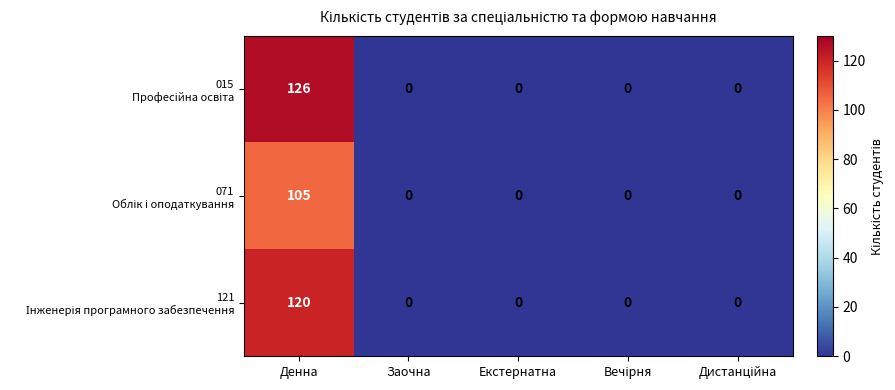

Which category has the highest value across all series?

Денна